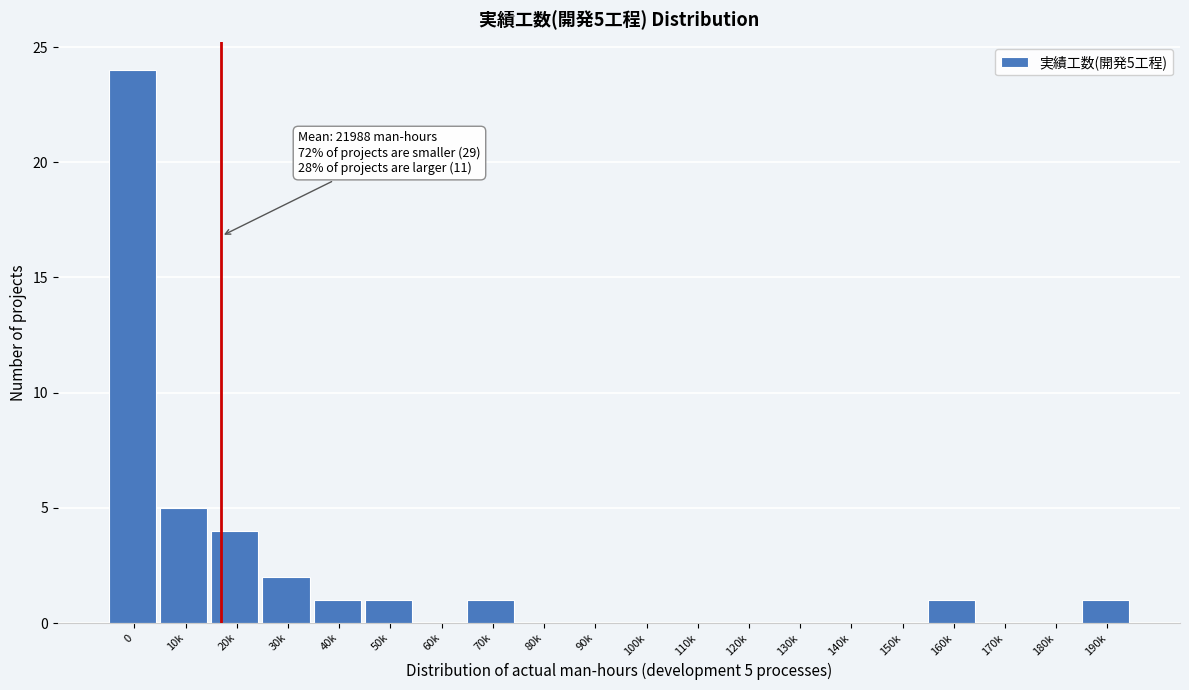

Reading left to right, list all the values displayed in this chart.

0=24	10k=5	20k=4	30k=2	40k=1	50k=1	60k=0	70k=1	80k=0	90k=0	100k=0	110k=0	120k=0	130k=0	140k=0	150k=0	160k=1	170k=0	180k=0	190k=1